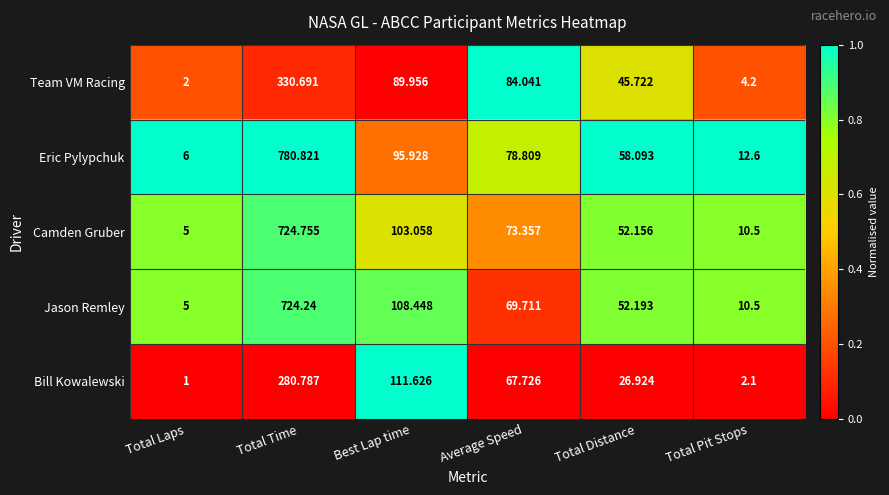

Which category has the lowest value across all series?

Total Laps